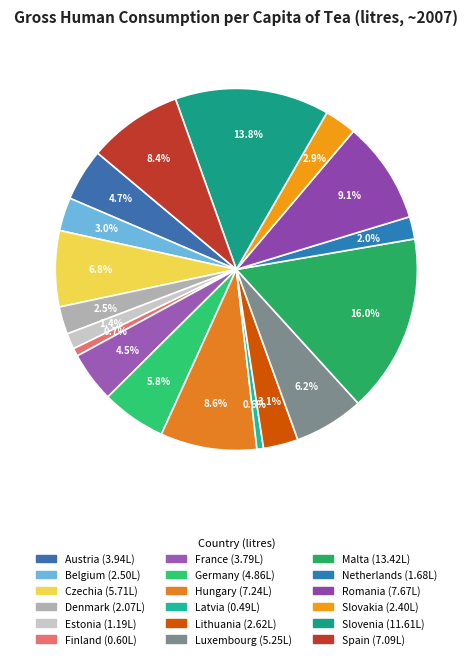

To the nearest percent, what is the difference between the largest and smallest slice percentages?

15%